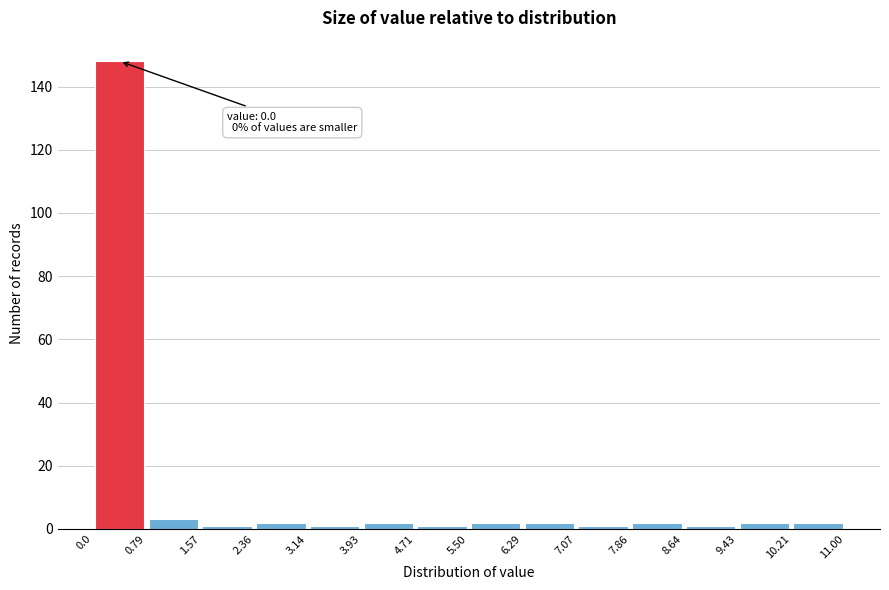

Which range on the x-axis has the tallest bar?

0.0 to 0.79